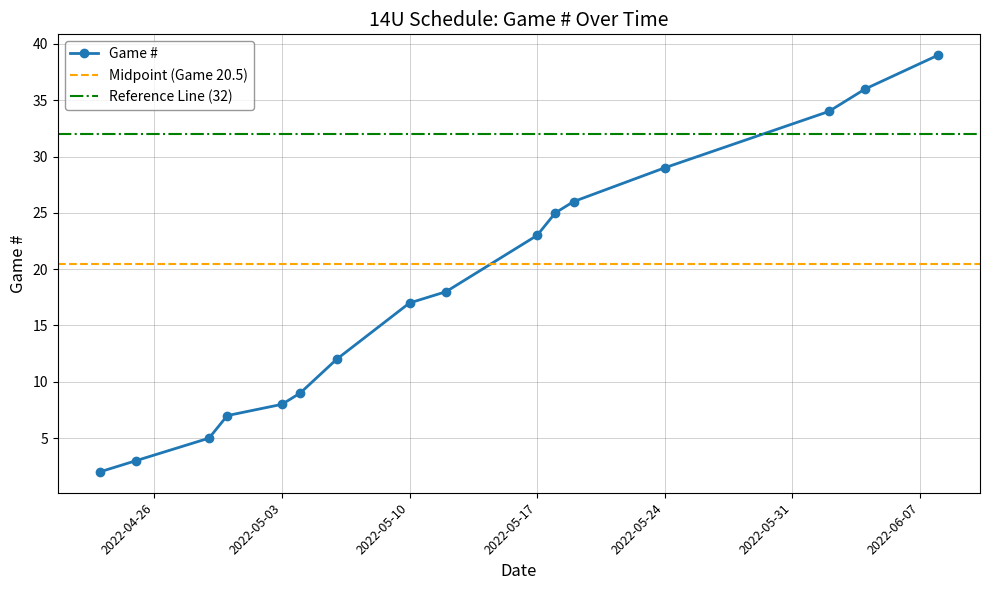

At which label is the value closest to 20?

2022-05-12